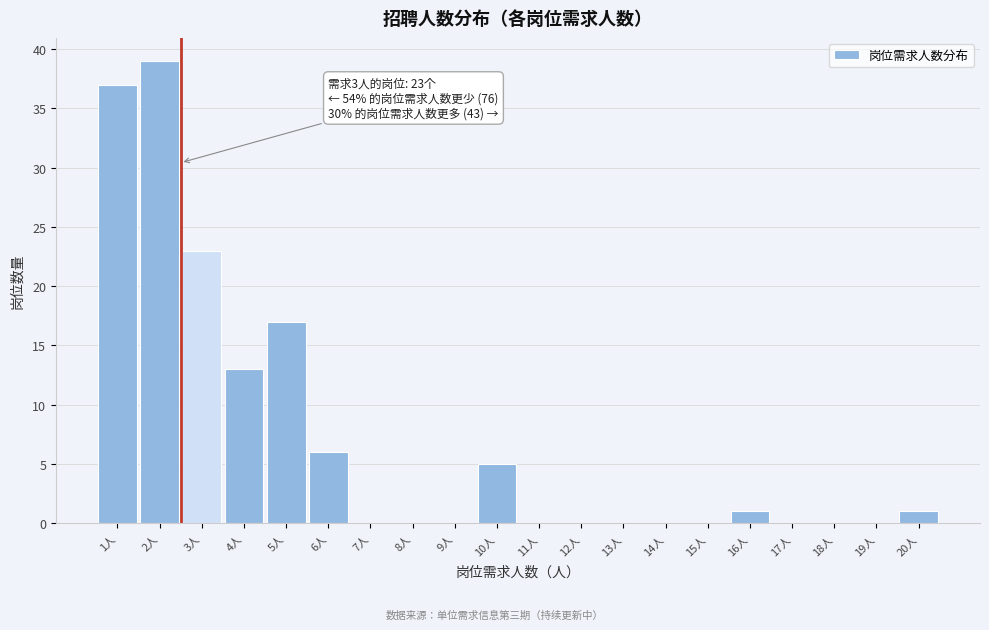

Reading right to left, what are all the values shown in this chart?

20人=1	19人=0	18人=0	17人=0	16人=1	15人=0	14人=0	13人=0	12人=0	11人=0	10人=5	9人=0	8人=0	7人=0	6人=6	5人=17	4人=13	3人=23	2人=39	1人=37